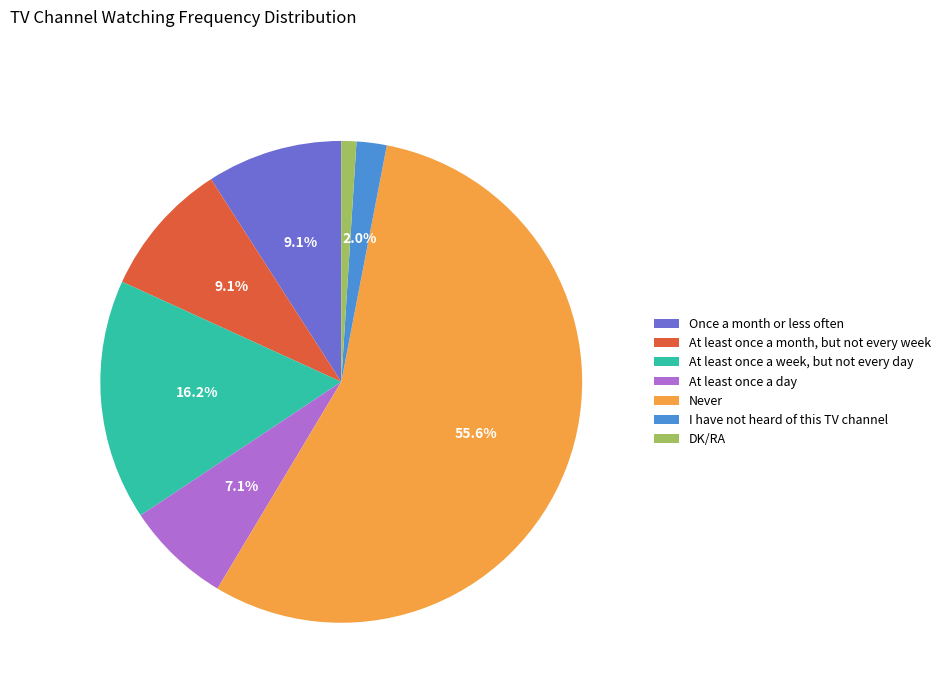

To the nearest percent, what is the difference between the At least once a day and Never slice percentages?

48%